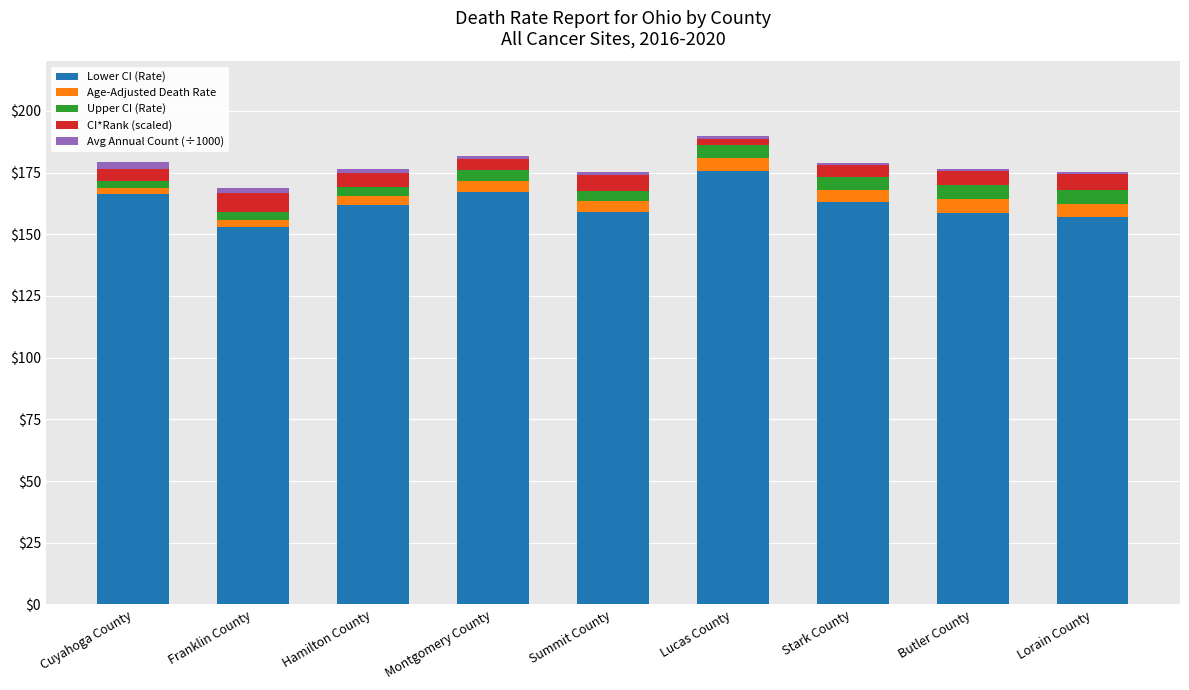

What is the difference between the maximum and second lowest values in the Lower CI (Rate) series?

18.8